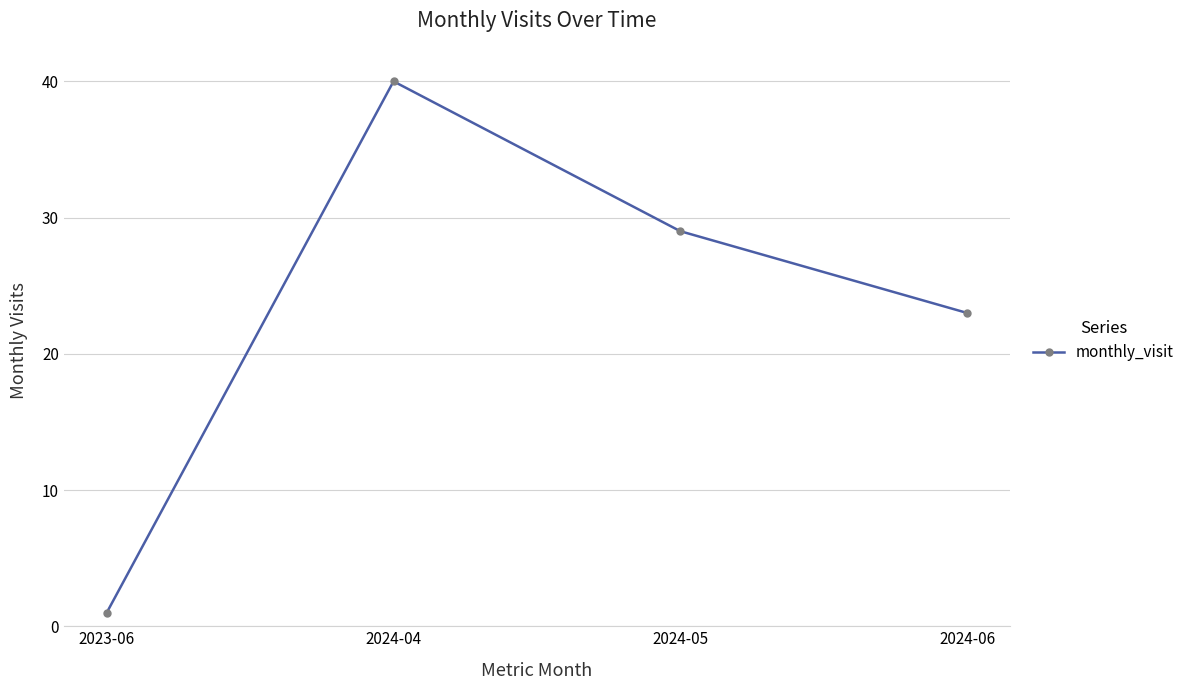

At which category does the chart reach its peak across all series?

2024-04